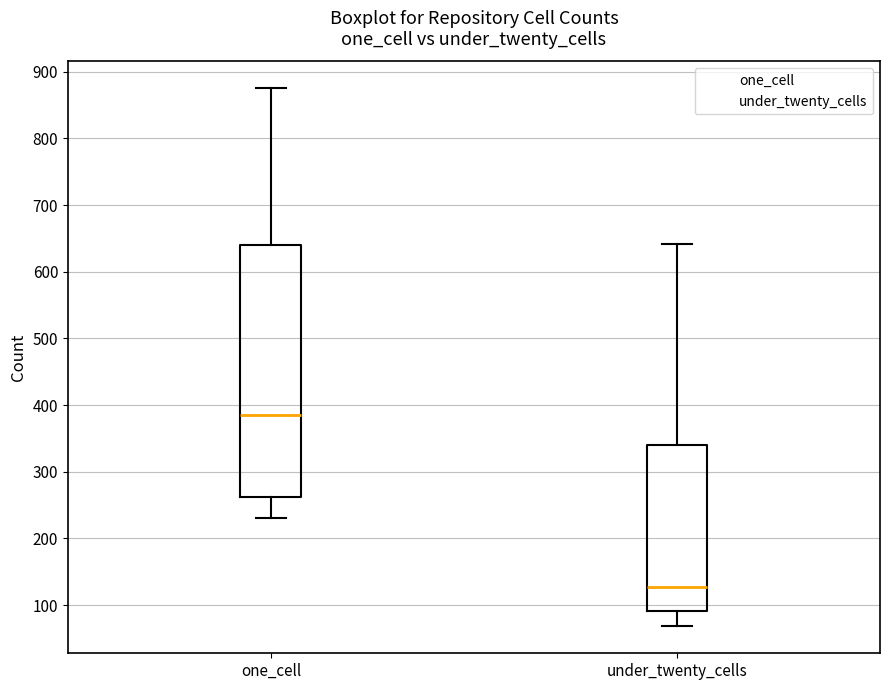

Reading left to right, transcribe this box plot: for each box, give where its median line is, the range the box spans, and where its two whiskers end, as read against the y-axis. The values are not printed on the chart, so give them approximately, as read against the axis.

one_cell: median 390, box 260 to 640, whiskers 230 to 880
under_twenty_cells: median 130, box 90 to 340, whiskers 70 to 640